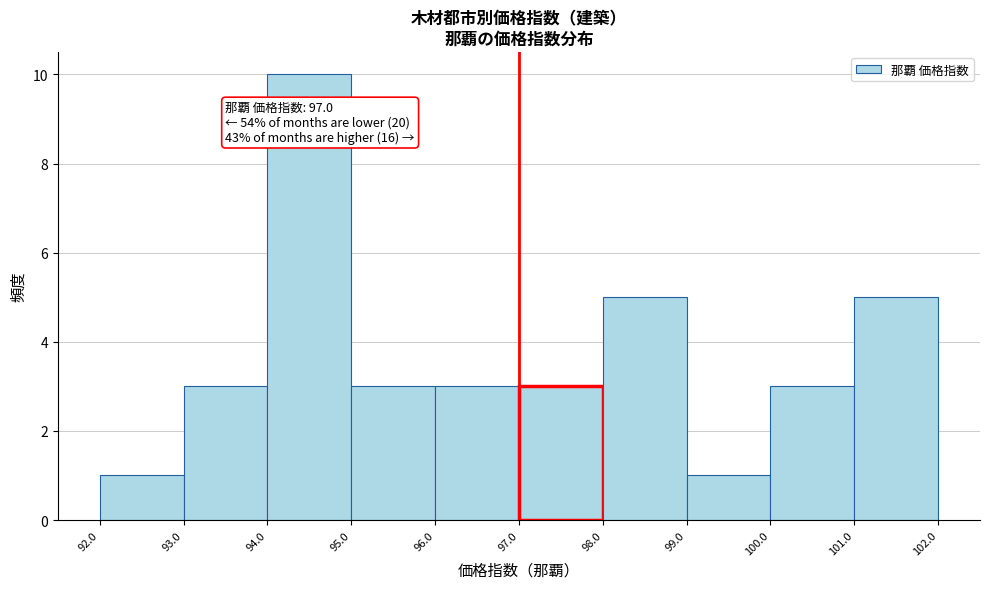

Over which range of the x-axis is the bar tallest?

94.0 to 95.0